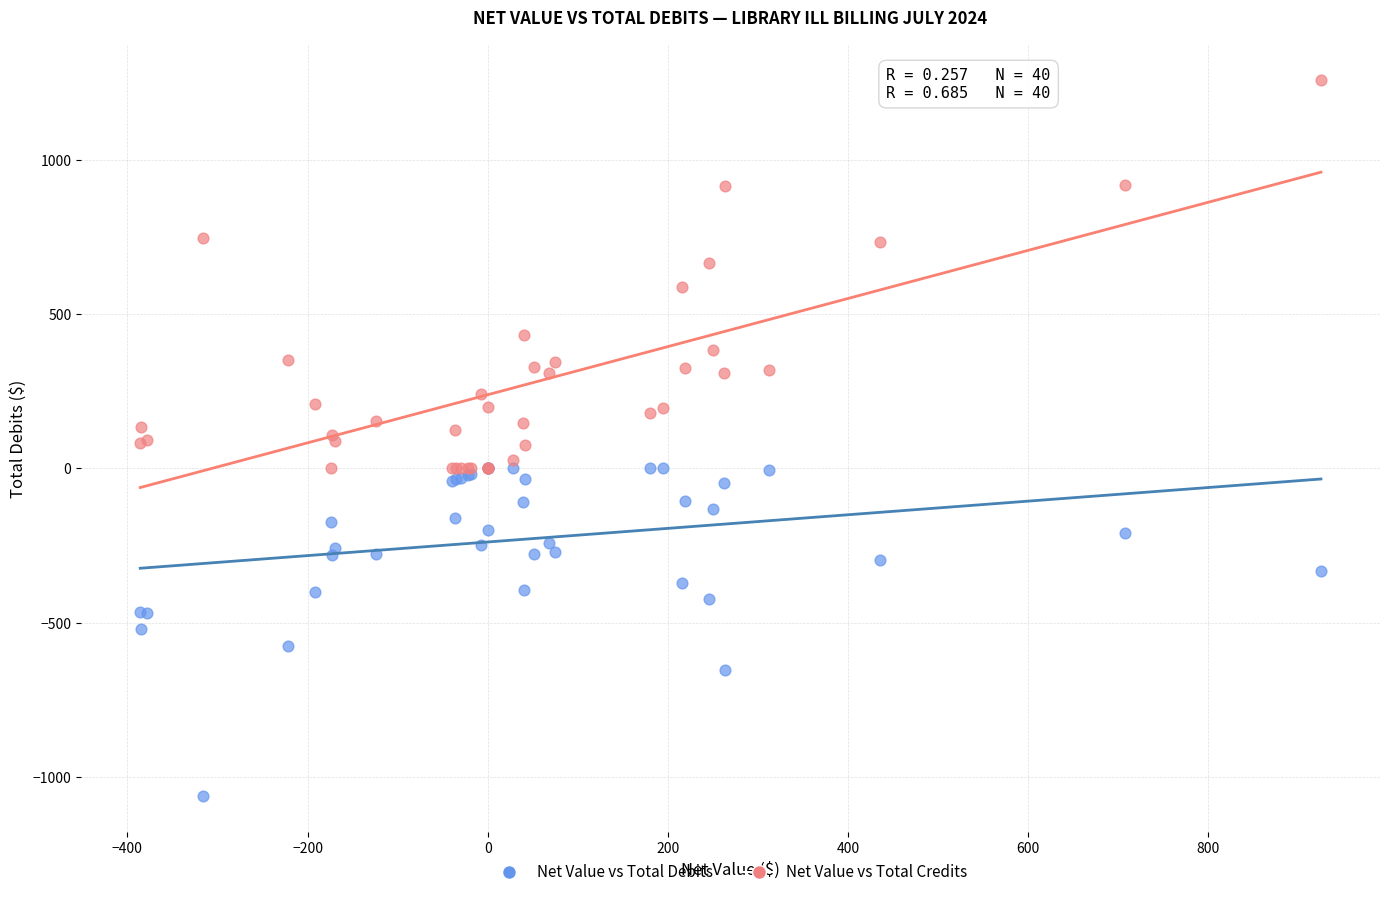

Which series has the widest spread of Y values?

Net Value vs Total Credits